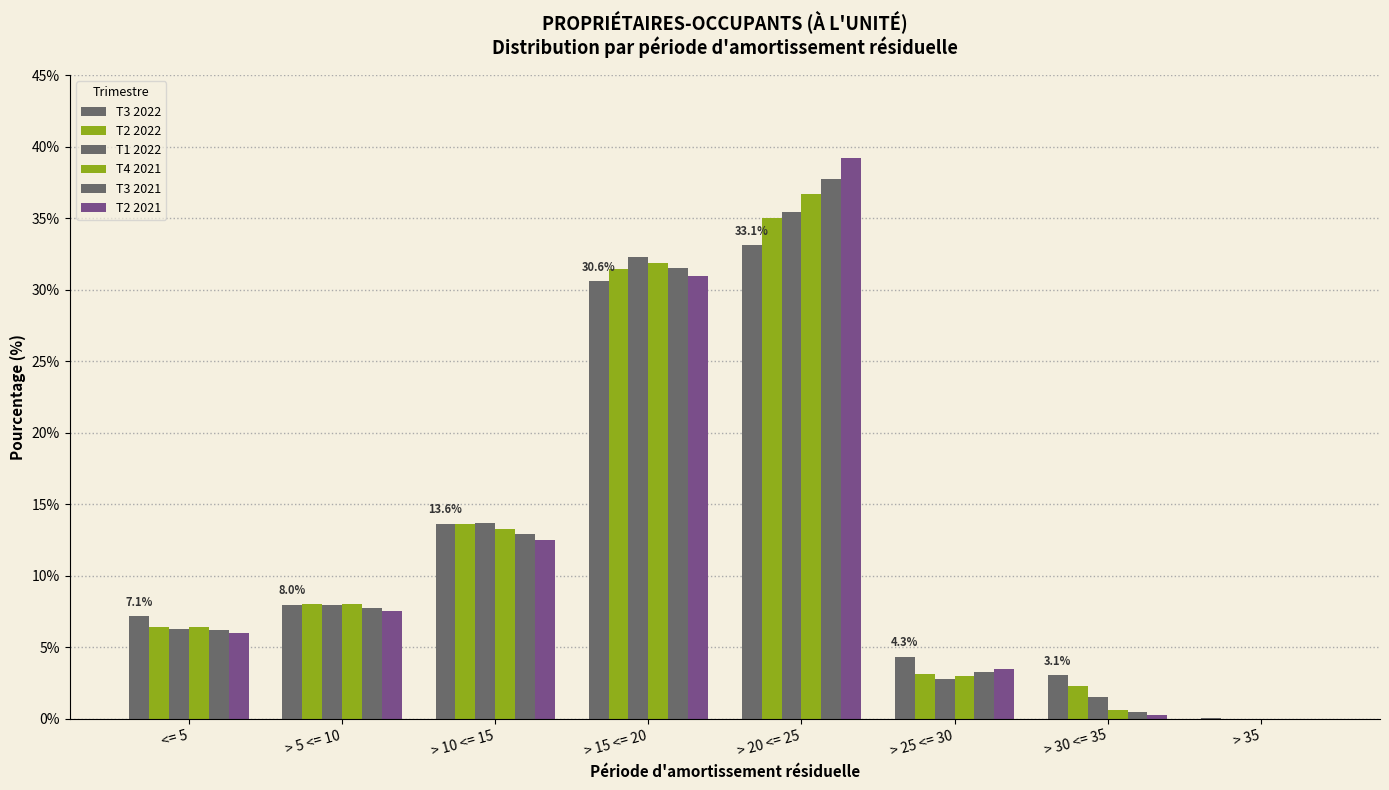

The T3 2021 series shows 2.2 at > 25 <= 30. True or false?

False